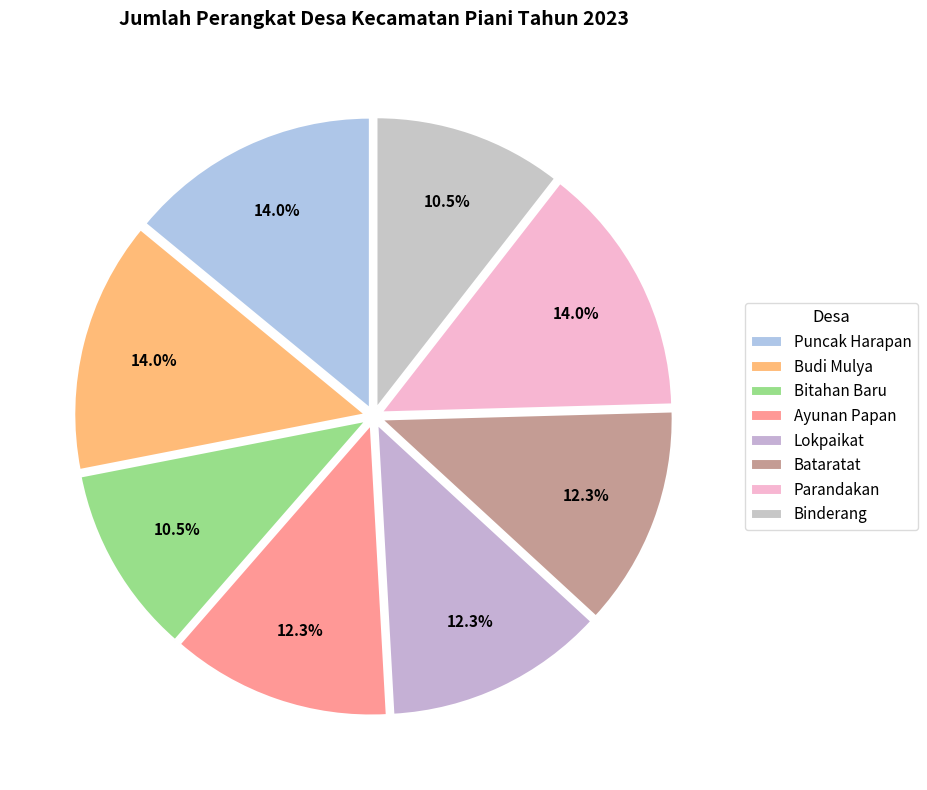

To the nearest percent, what portion does Parandakan represent?

14%